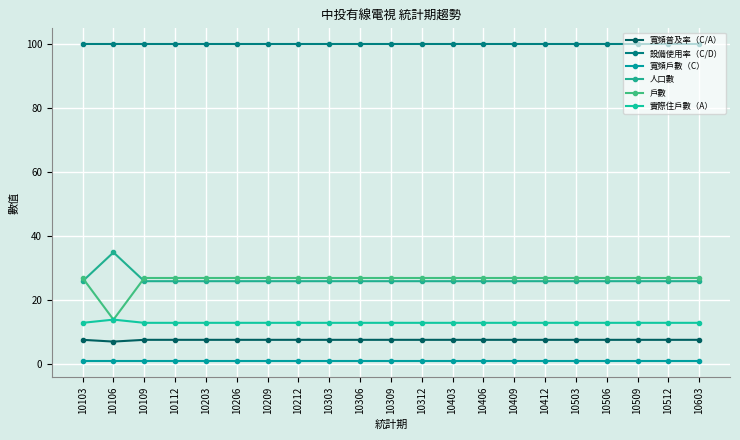

How many series are shown in this chart?

6